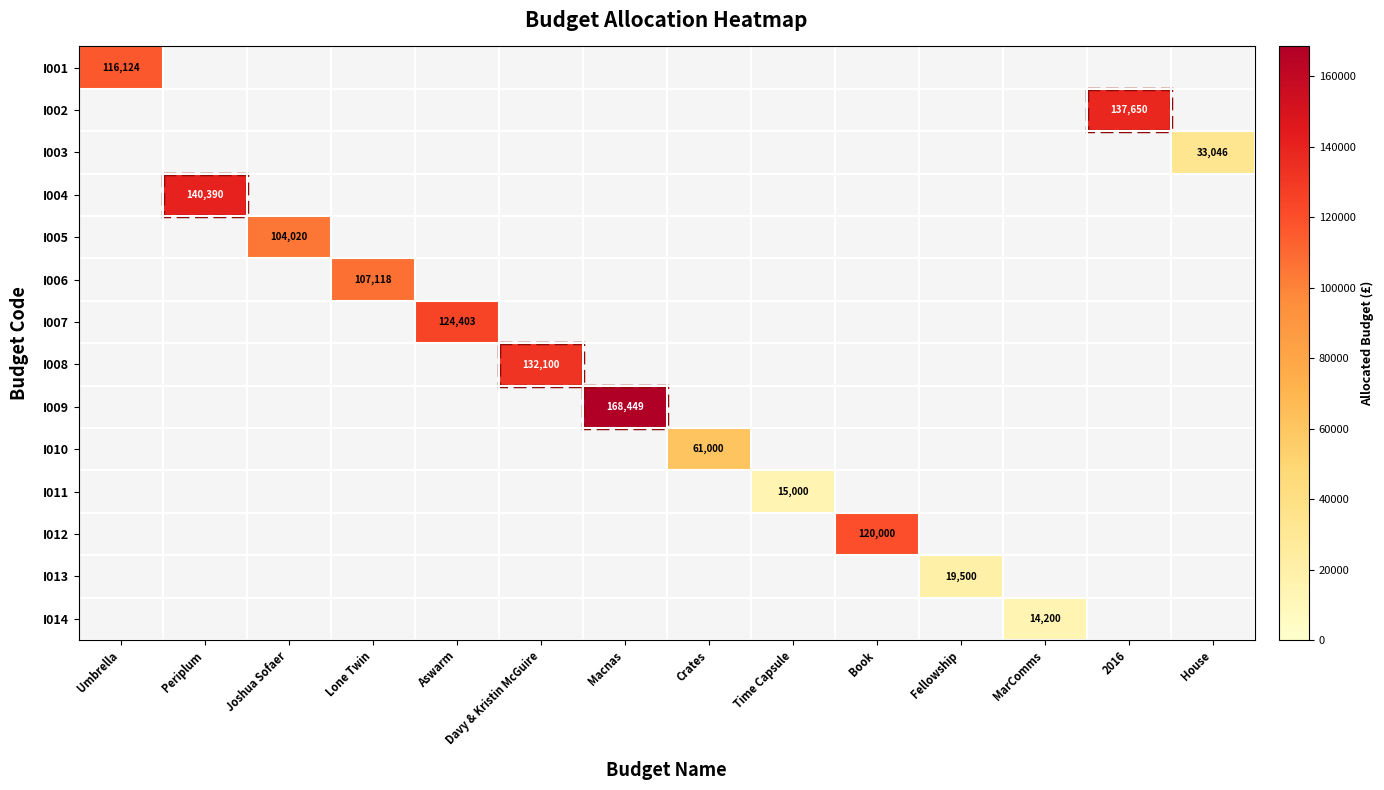

Which has a higher value, Crates or Umbrella?

Umbrella